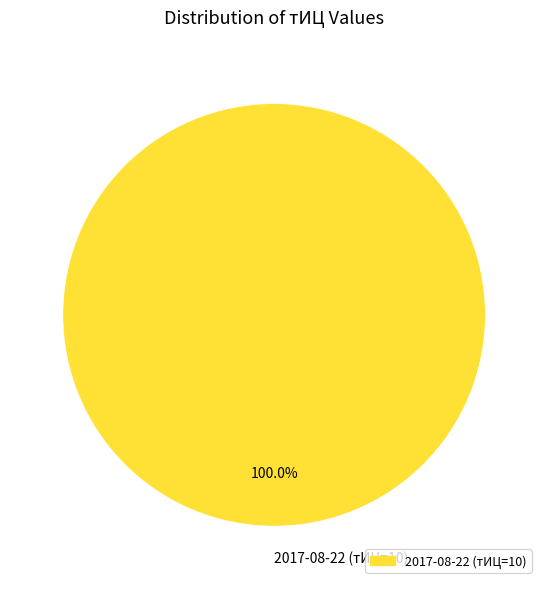

Is there a majority slice in this chart?

Yes